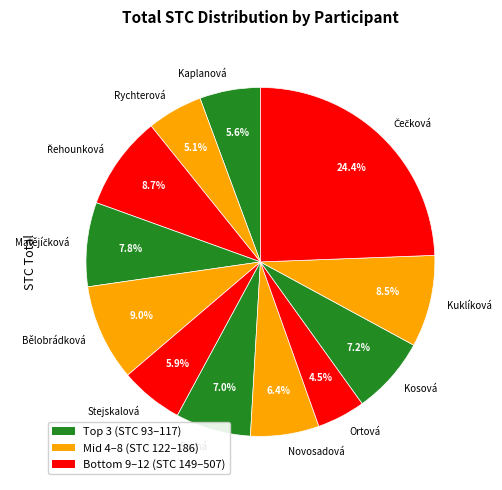

What percentage is NOT represented by Kosová?

92.8%